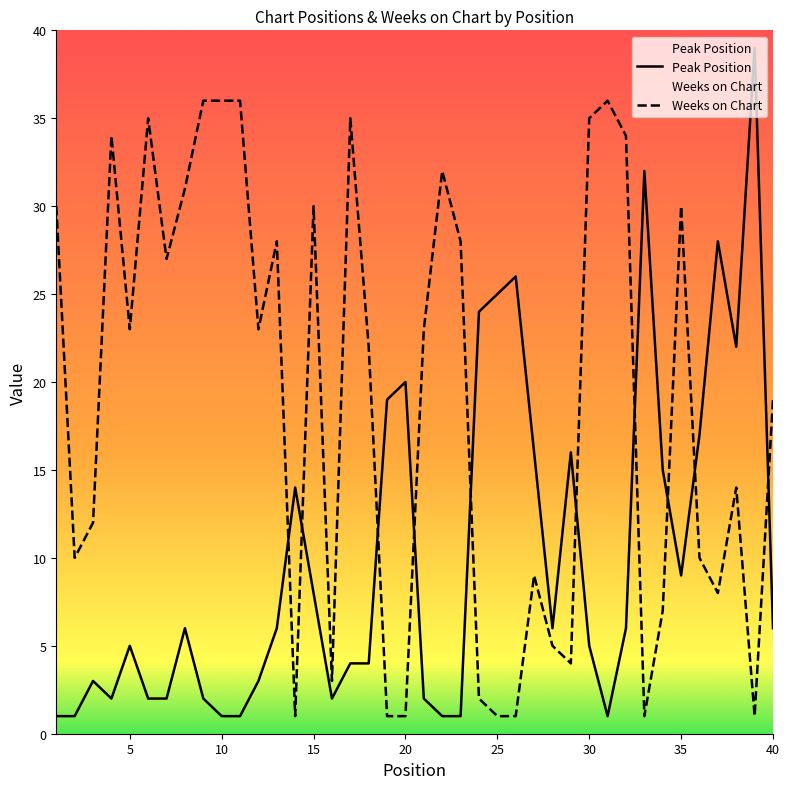

What is the value of the Peak Position point at the 14th from the left?

14